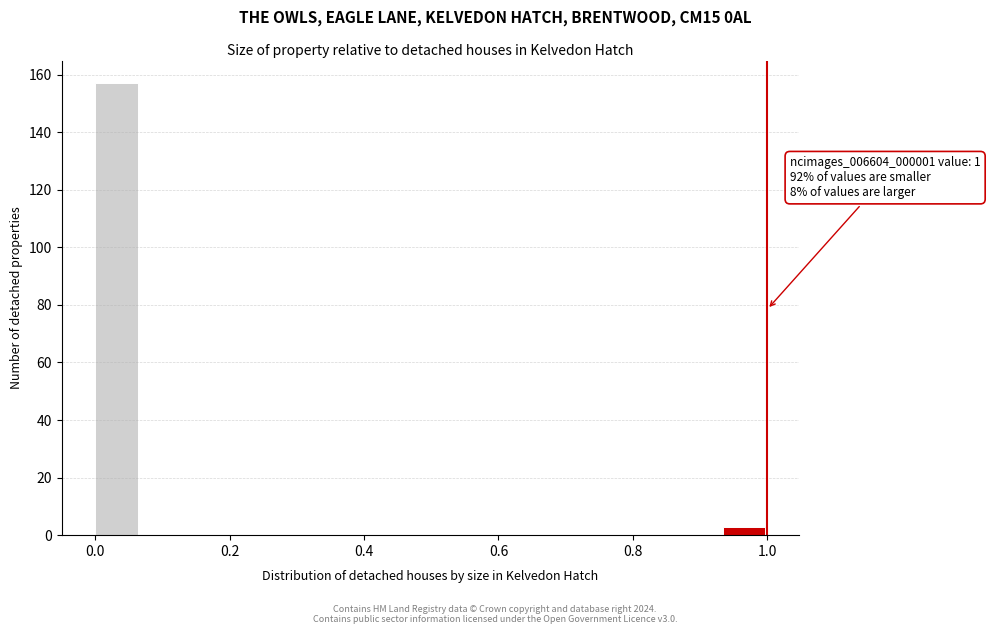

Around what value on the x-axis is the tallest bar? Give the approximate position of its centre, as read against the axis.

0.04